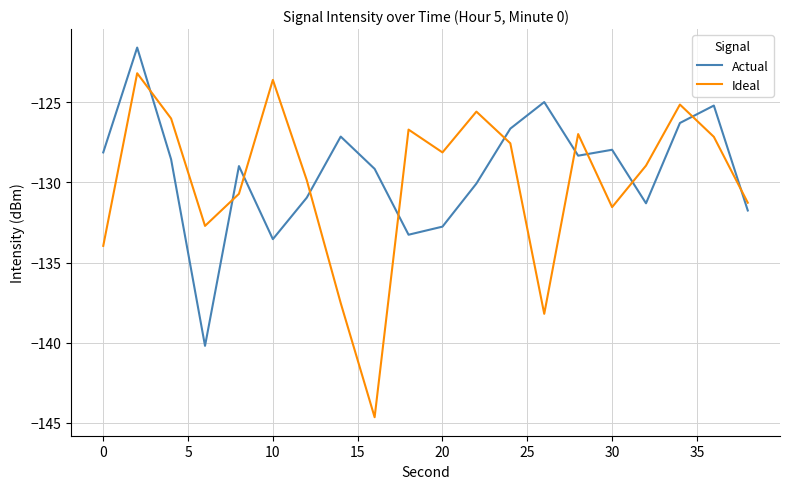

True or false: Ideal and Actual intersect in this chart.

True